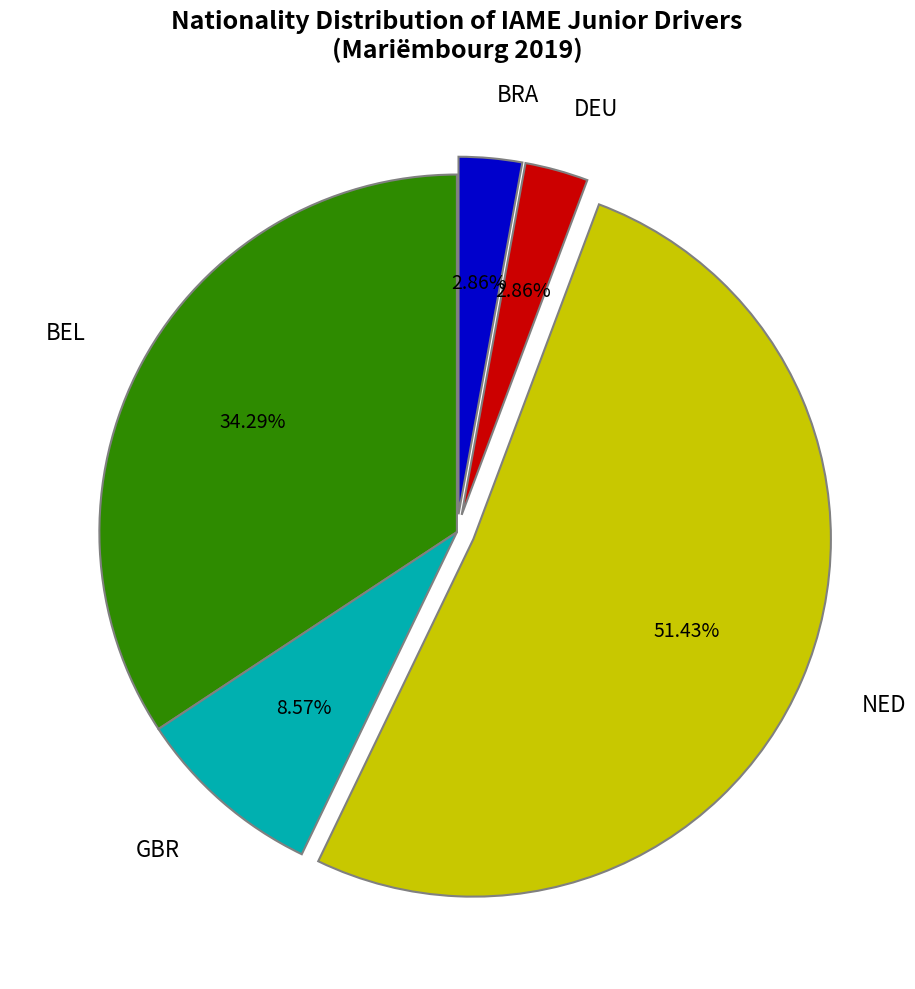

Does BRA represent more than half of the total?

No